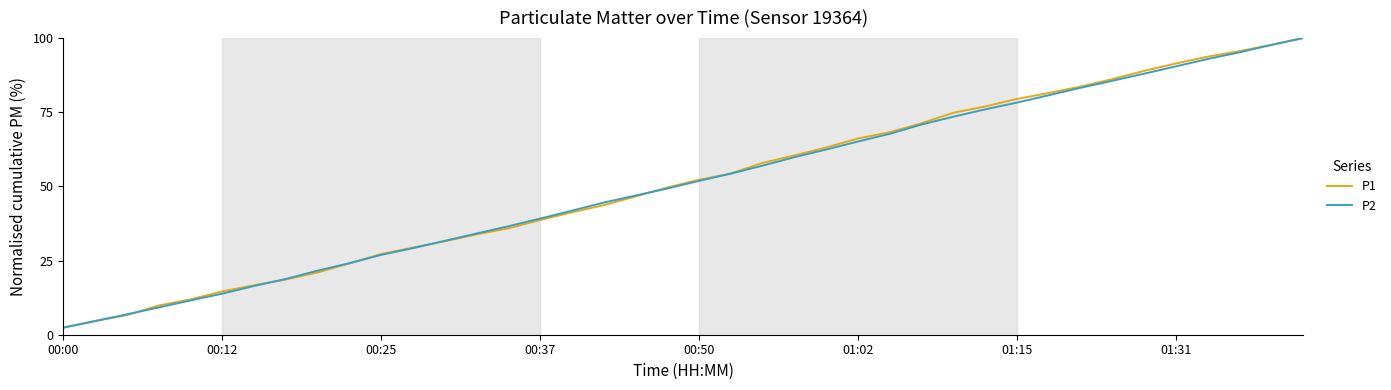

What is the maximum value for P2?

100.0